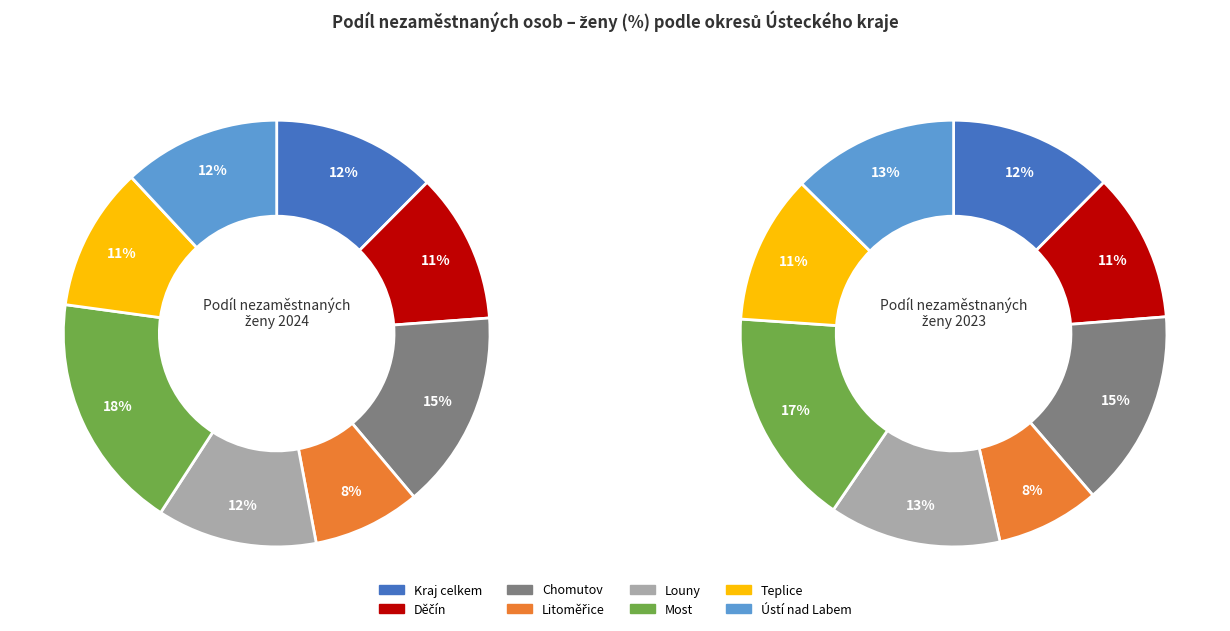

To the nearest percent, what is the combined percentage of Most and Teplice?

28%